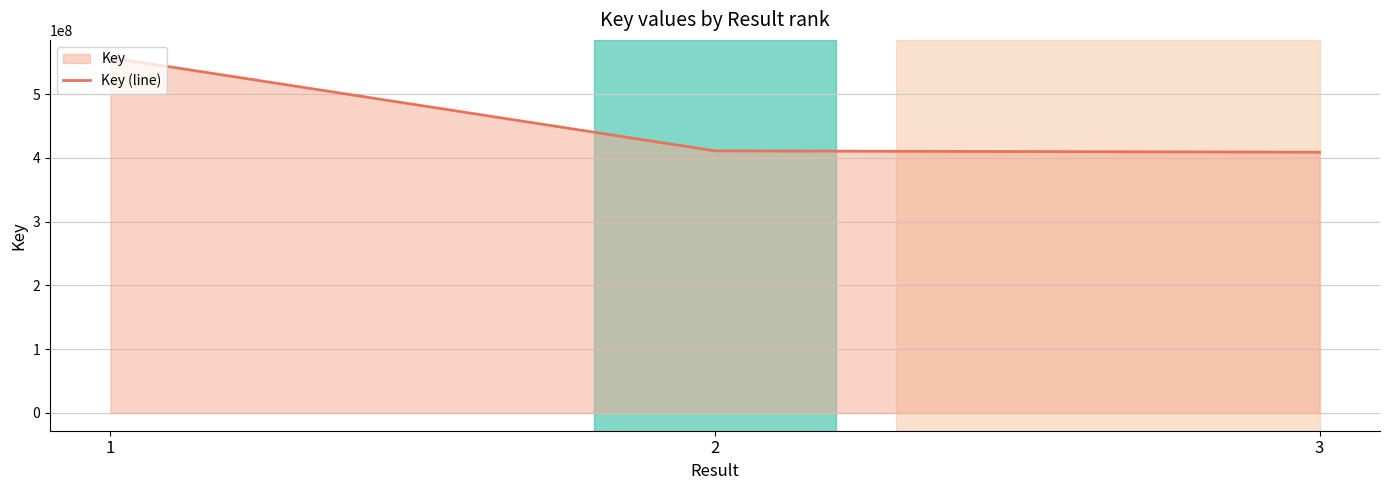

Count the number of data series in this chart.

1